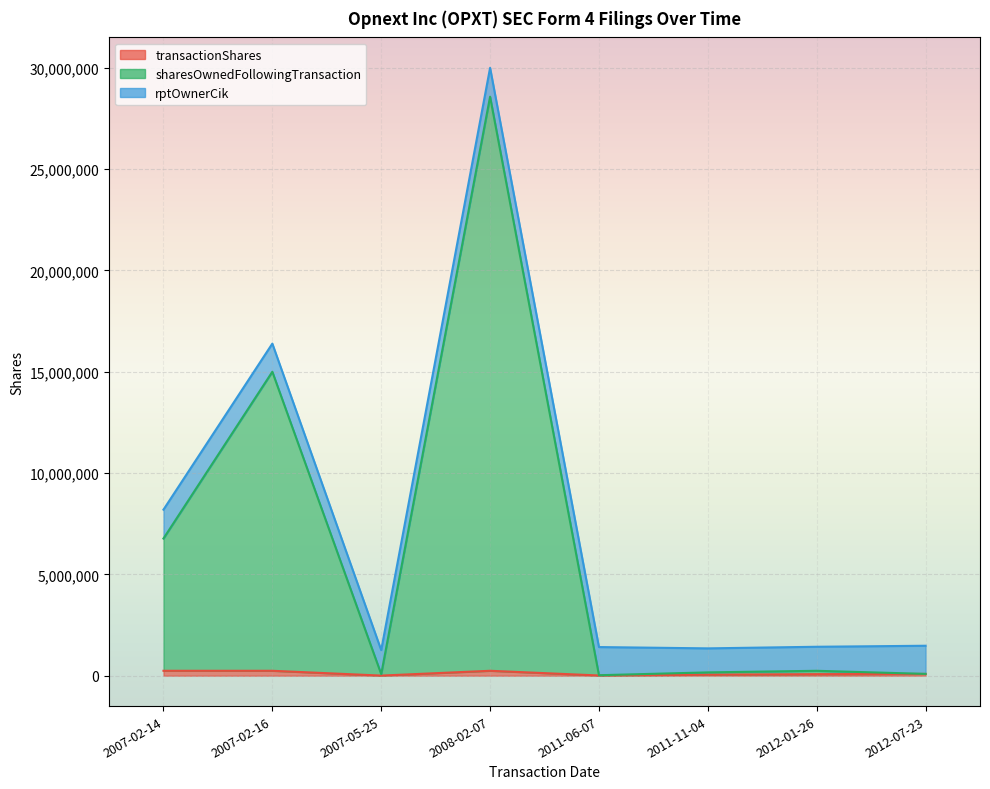

True or false: transactionShares and sharesOwnedFollowingTransaction intersect in this chart.

False